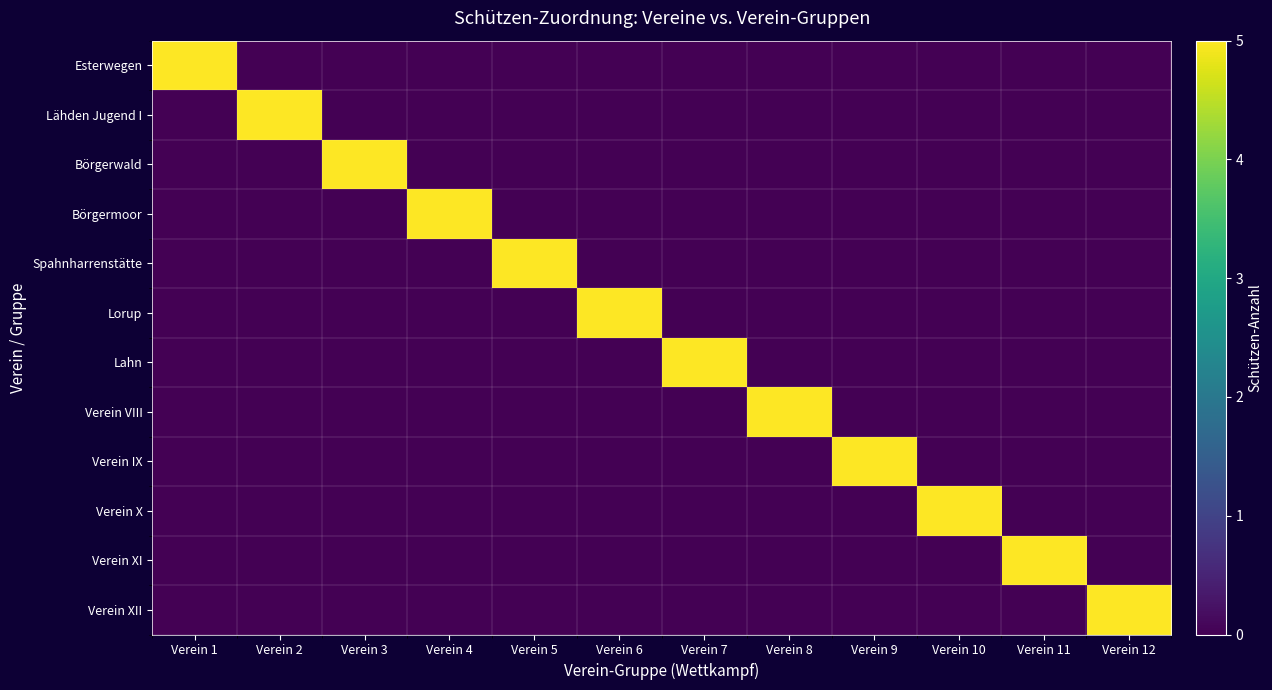

Between Verein 3 and Verein 6, which series saw the biggest shift?

Börgerwald